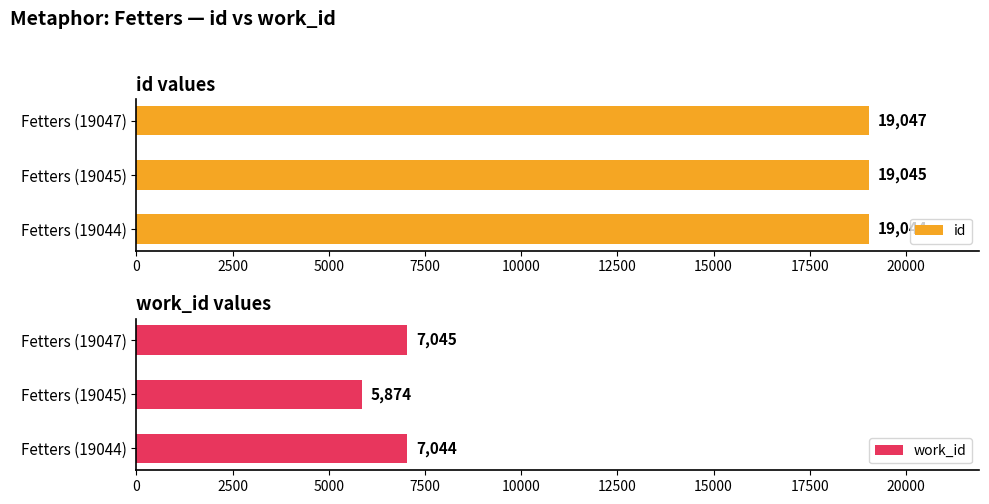

What is the smallest value displayed?

5874